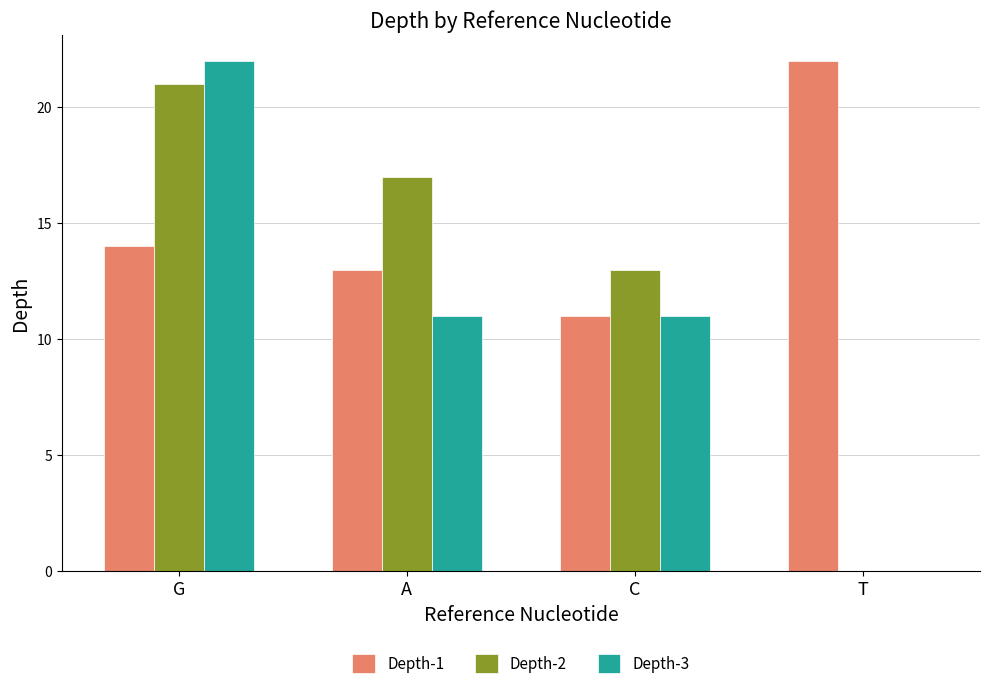

Reading left to right, transcribe all the data shown in this chart.

Depth-1: 14	13	11	22
Depth-2: 21	17	13	0
Depth-3: 22	11	11	0